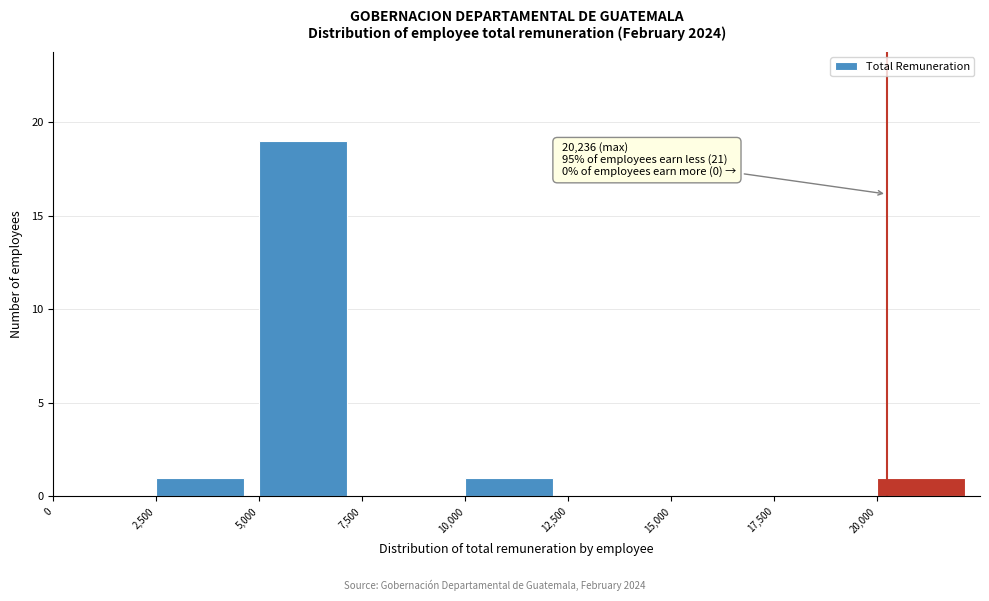

Over which range of the x-axis is the bar tallest?

5000 to 7500